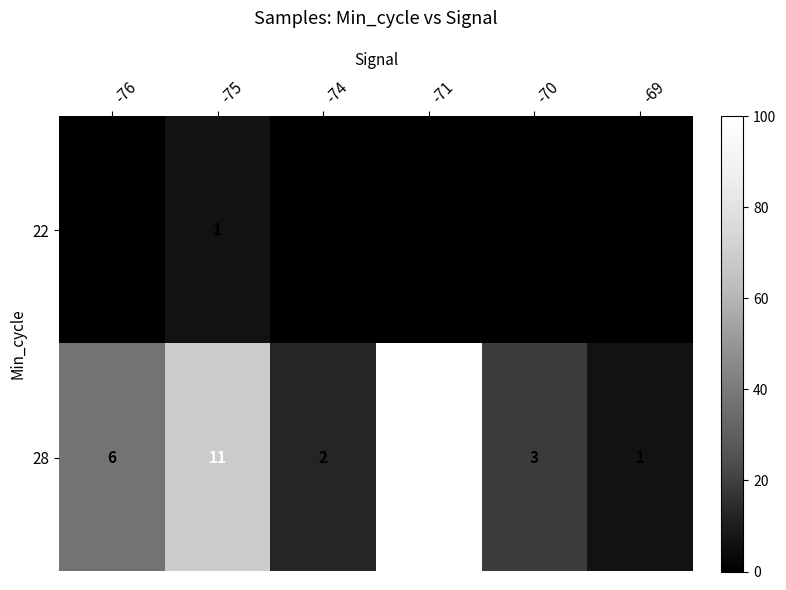

At which category is the sum across all series the highest?

-71